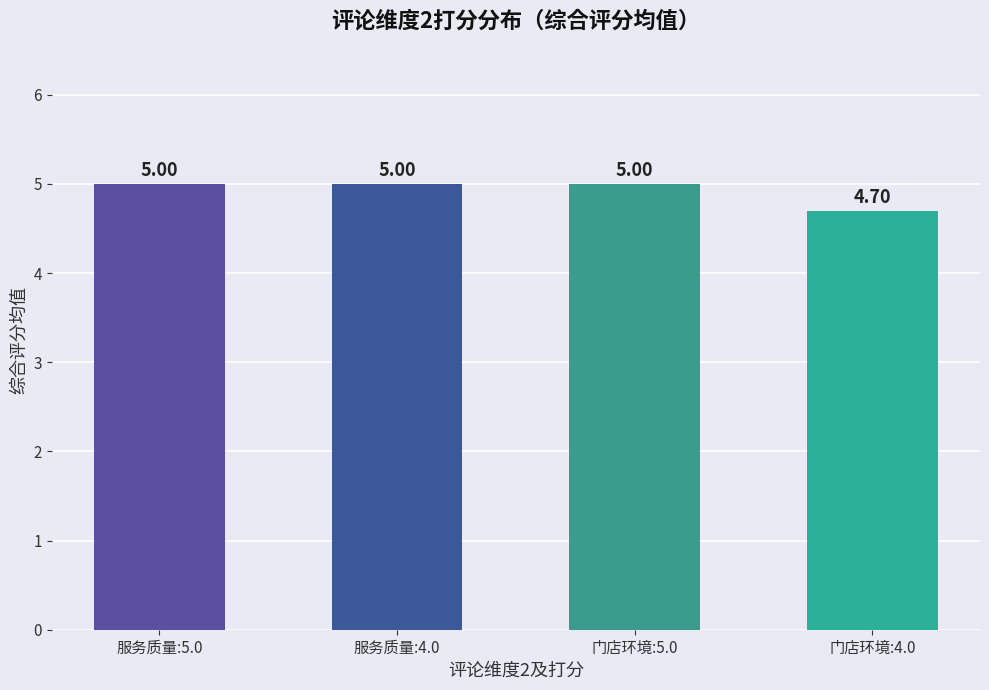

What is the change in value from 服务质量:5.0 to 门店环境:4.0?

-0.3